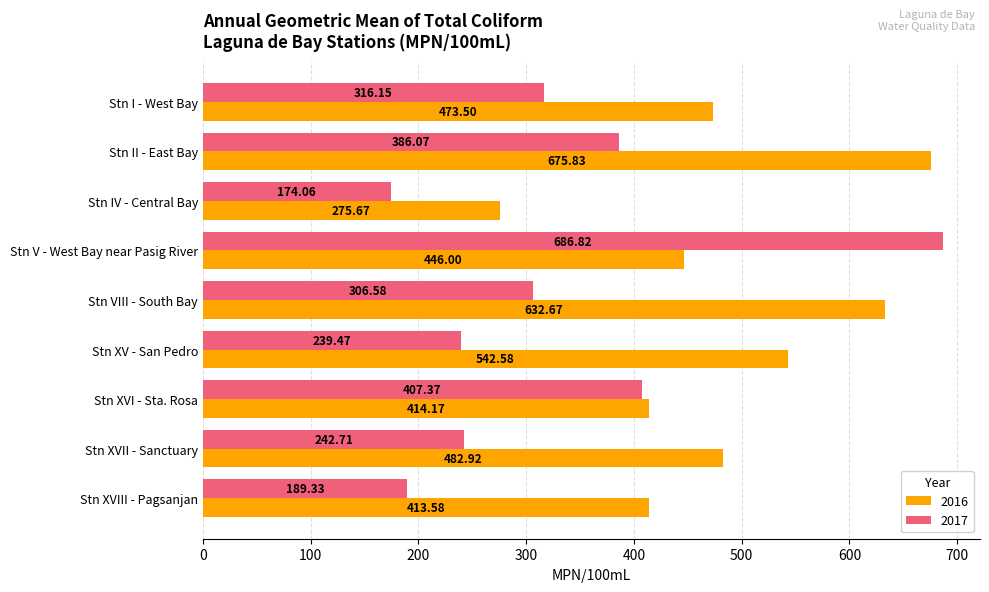

What is the difference between the 2017 values at Stn XV - San Pedro and Stn XVII - Sanctuary?

3.2